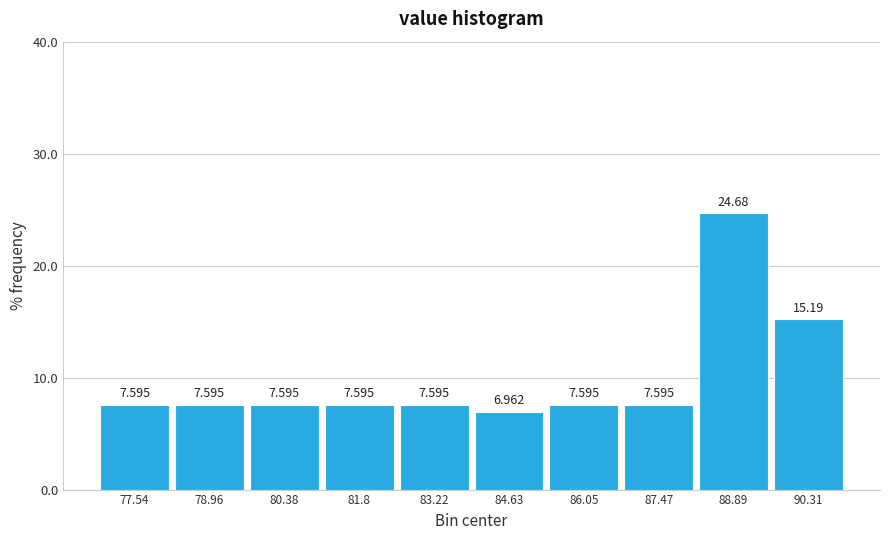

Which range on the x-axis has the tallest bar?

88.2 to 89.6